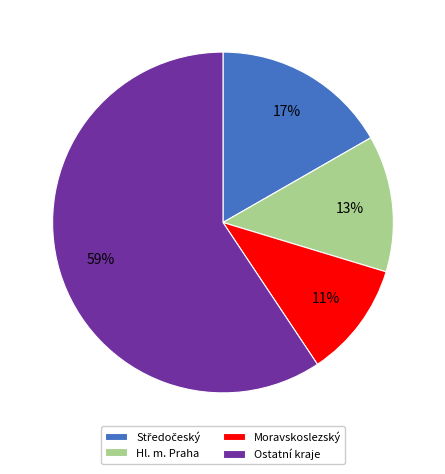

To the nearest percent, what is the average slice percentage?

25%